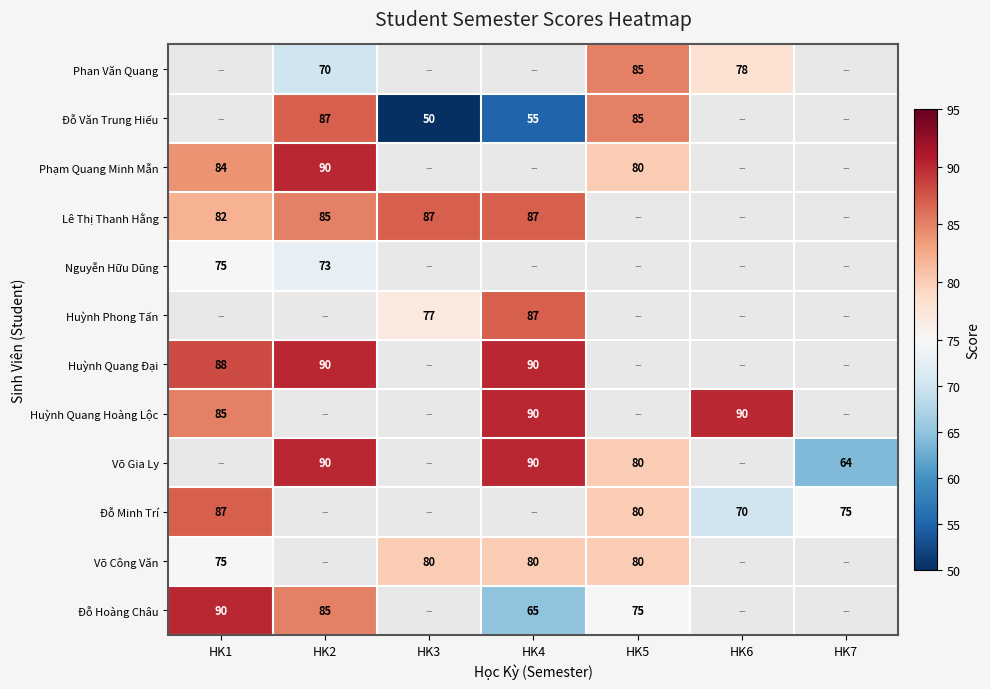

The value of Võ Công Văn at HK4 is 141. True or false?

False